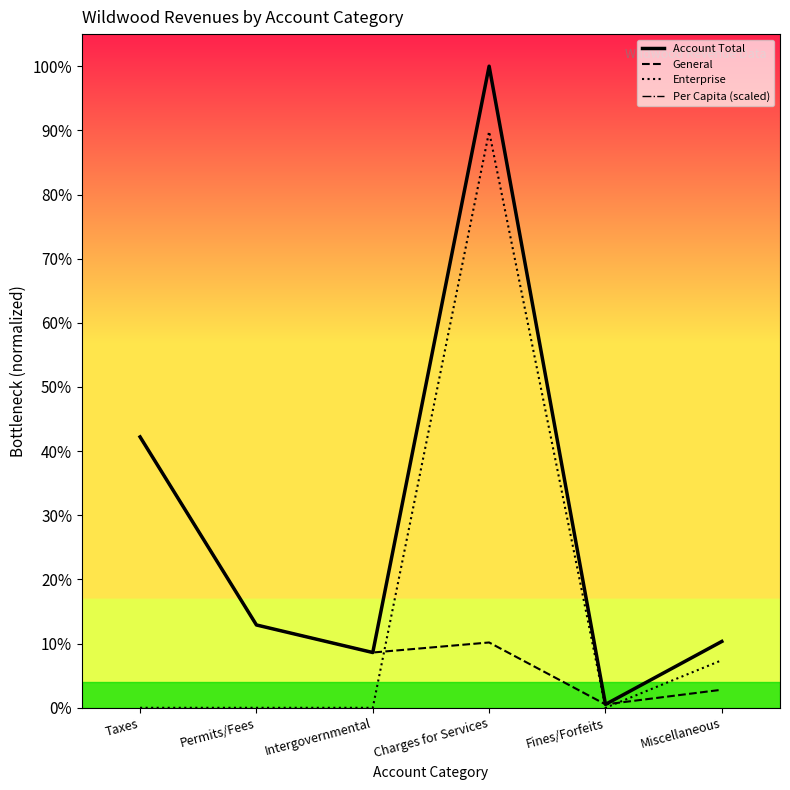

True or false: Per Capita (scaled) and Enterprise intersect in this chart.

False